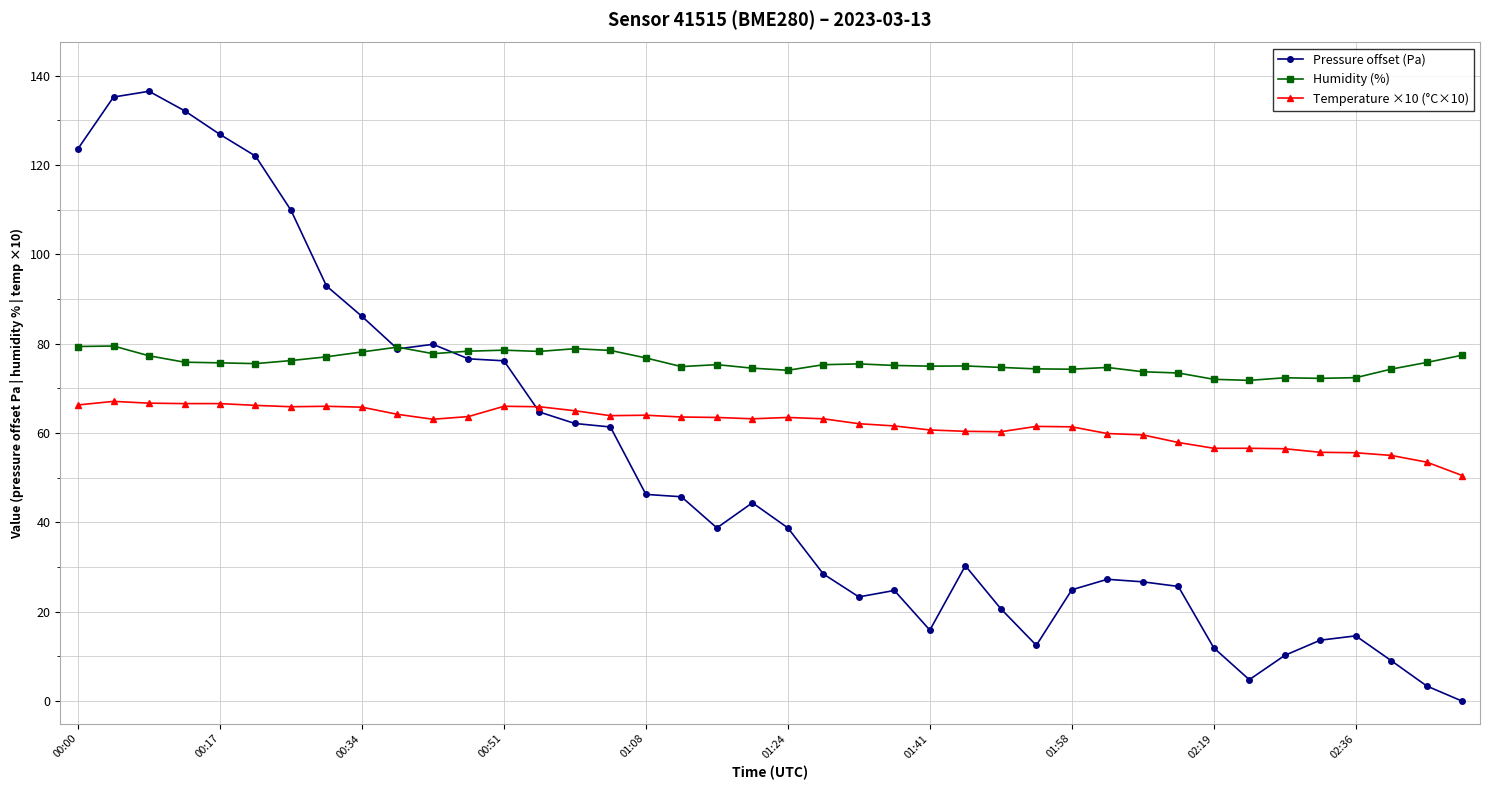

Which series has the widest spread of values?

Pressure offset (Pa)